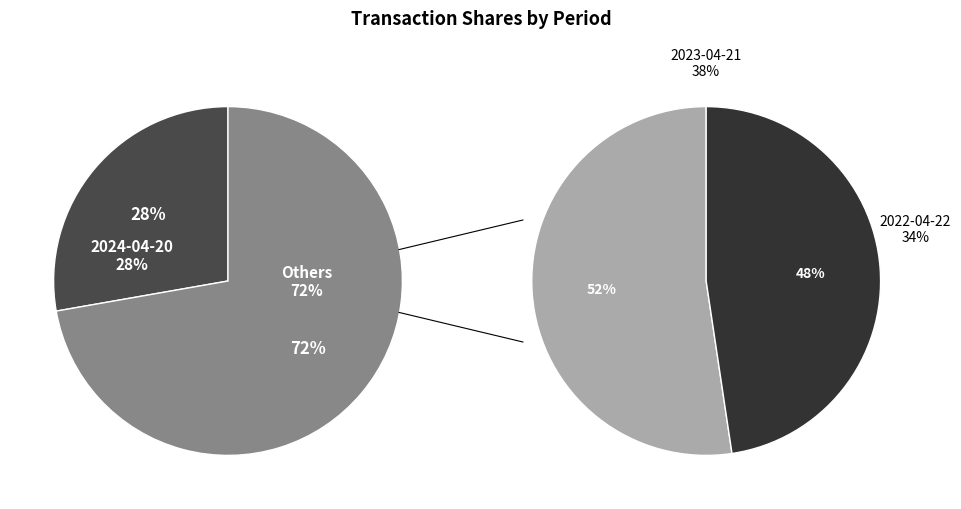

To the nearest percent, what is the combined percentage of 2023-04-21 and 2022-04-22?

72%